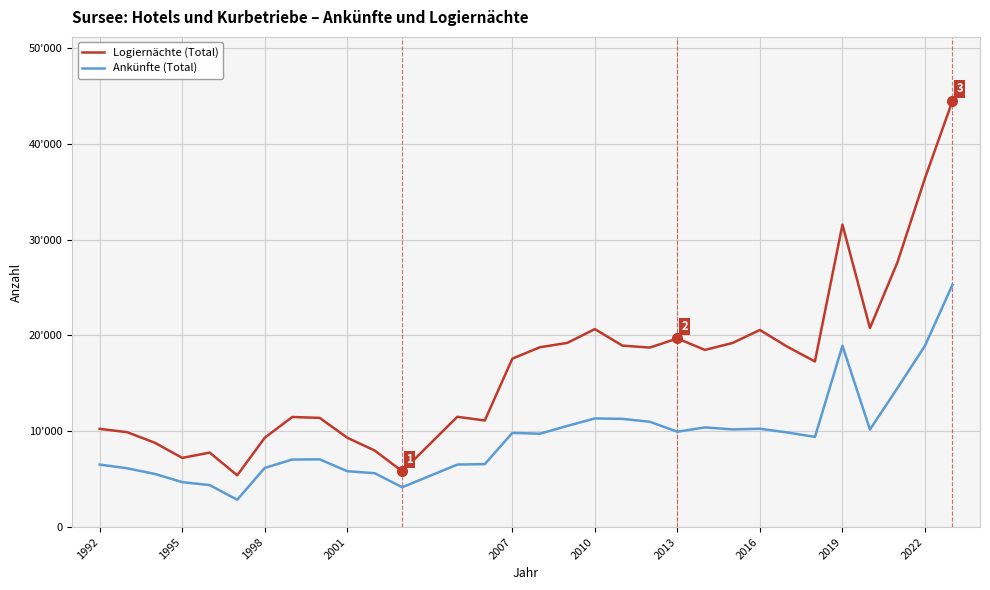

Does the chart have visible grid lines?

Yes